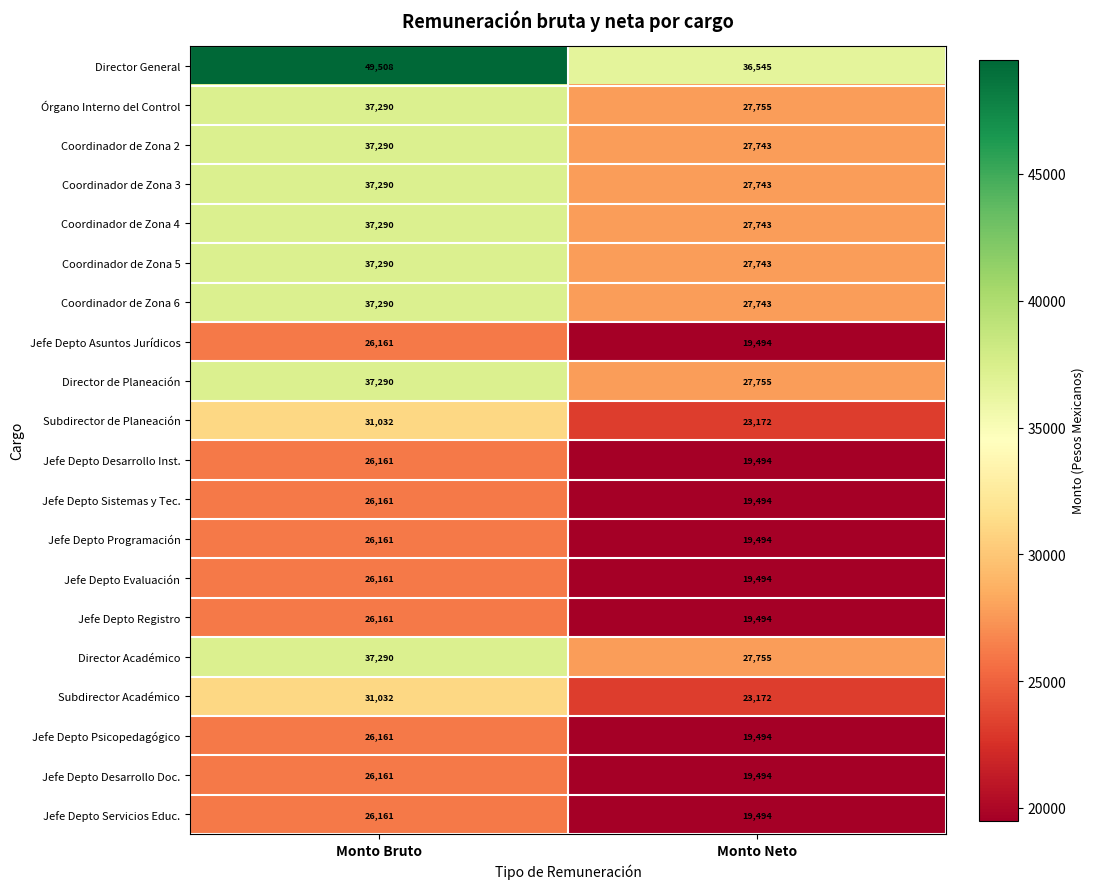

At which label is Jefe Depto Desarrollo Inst. closest to 22827?

Monto Neto